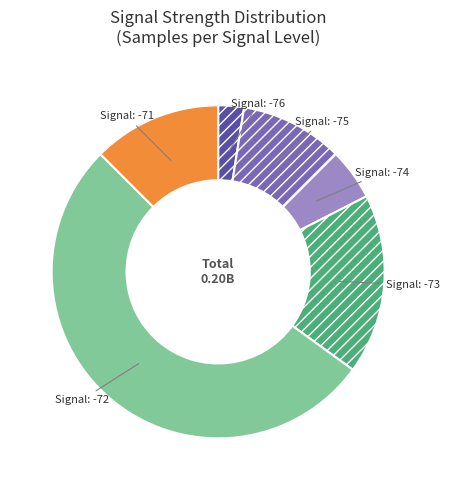

Does any single category account for the majority?

Yes